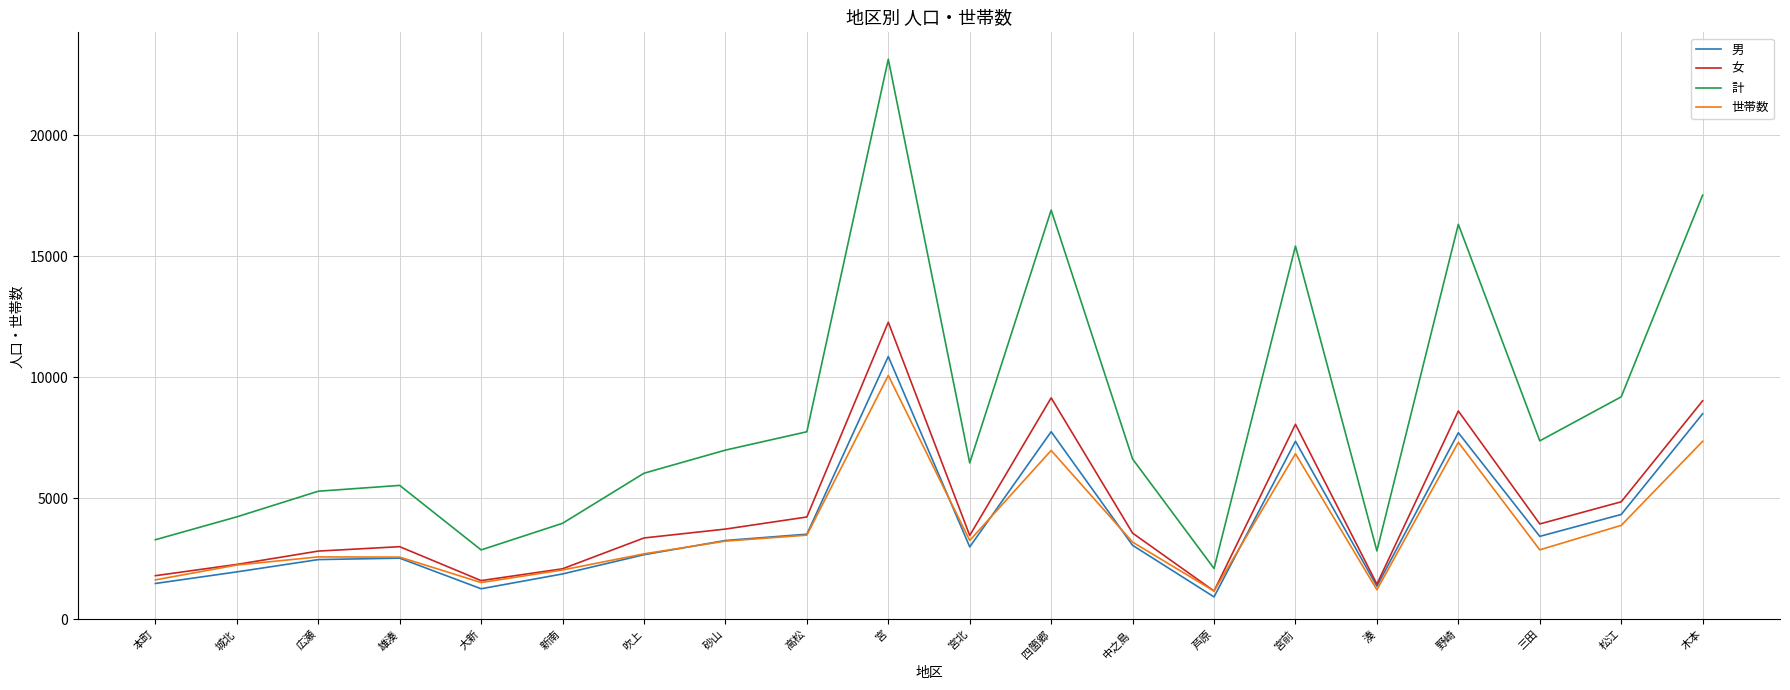

True or false: 計 and 男 intersect in this chart.

False